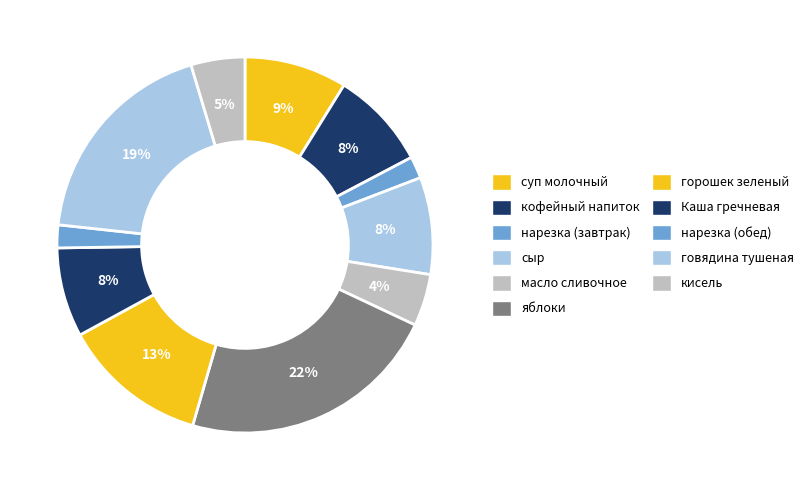

How many segments does this pie chart have?

11